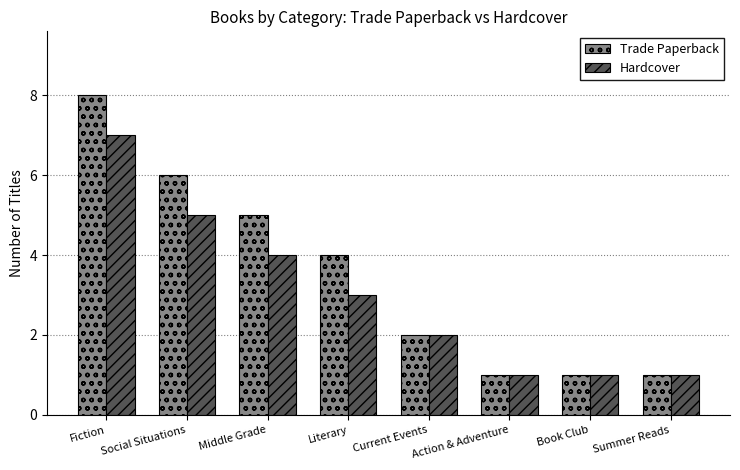

What is the maximum value shown in the chart?

8